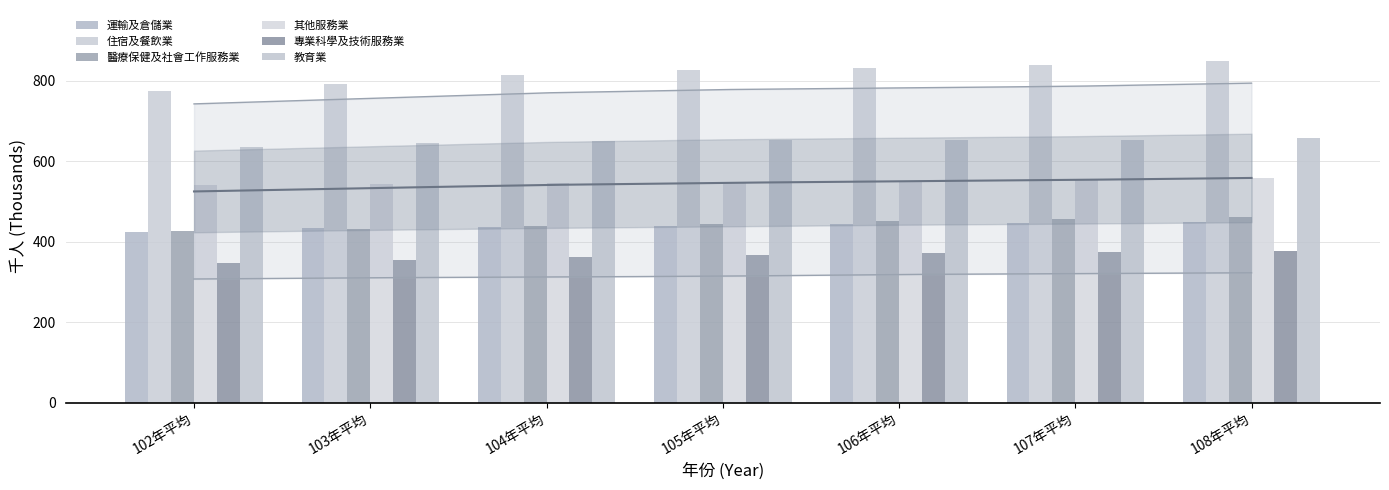

Which category has the highest value across all series?

108年平均